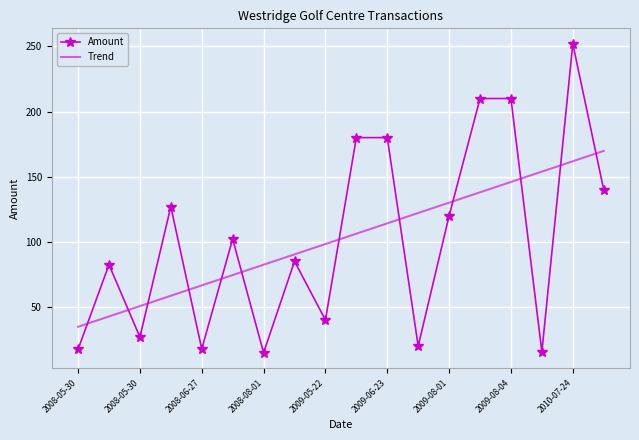

List the series in order of their peak value, highest first.

Amount, Trend